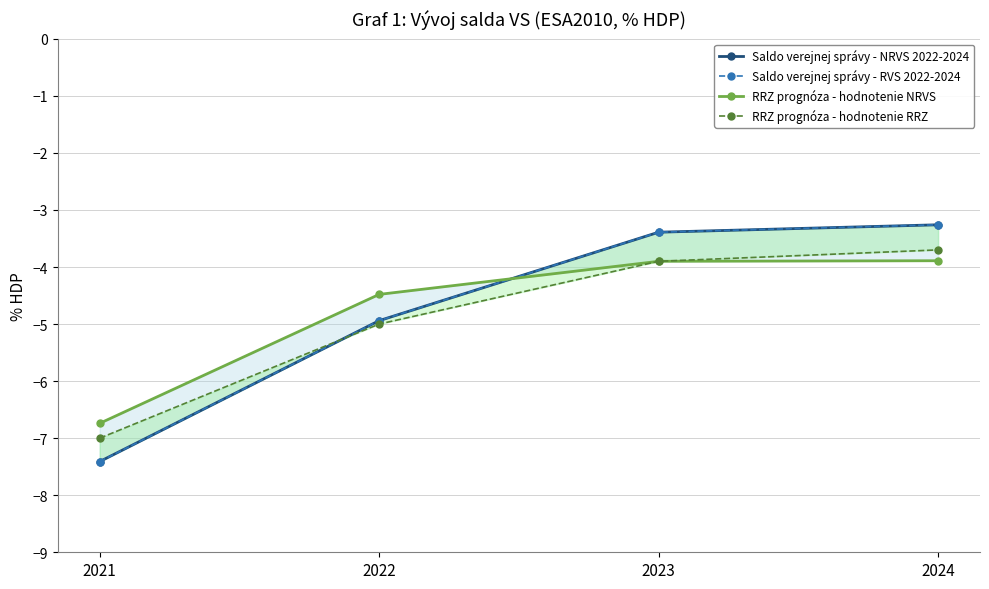

True or false: RRZ prognóza - hodnotenie NRVS and Saldo verejnej správy - NRVS 2022-2024 intersect in this chart.

True